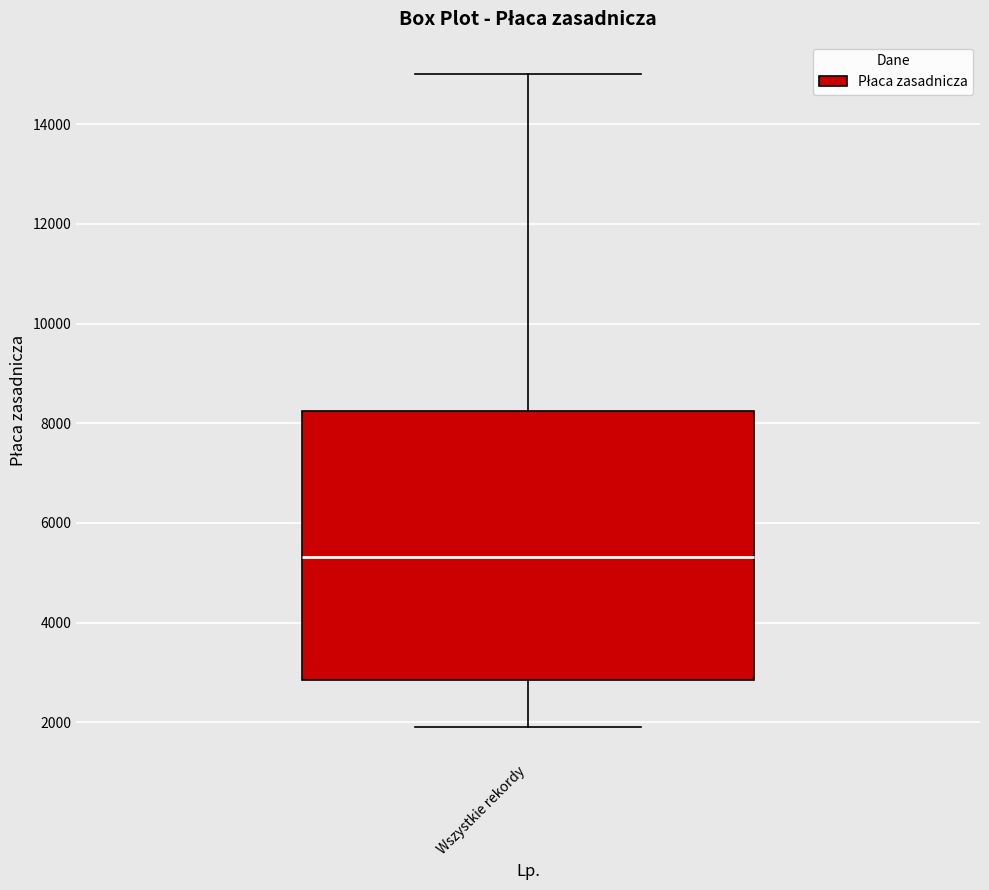

Transcribe this box plot: give where the median line is, the range the box spans, and where the two whiskers end, as read against the y-axis. The values are not printed on the chart, so give them approximately, as read against the axis.

median 5400, box 2800 to 8200, whiskers 2000 to 15000